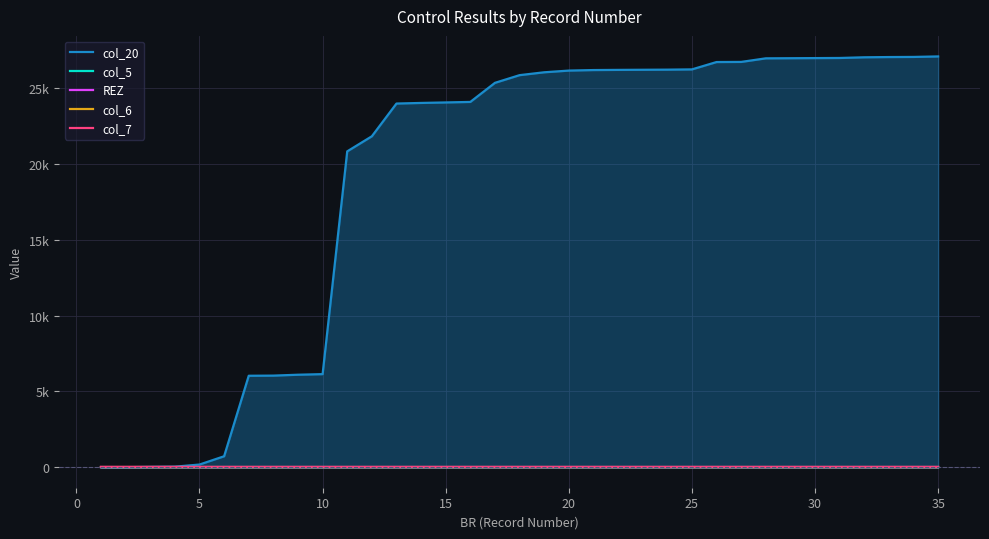

List the series in order of their peak value, highest first.

col_20, col_5, REZ, col_6, col_7